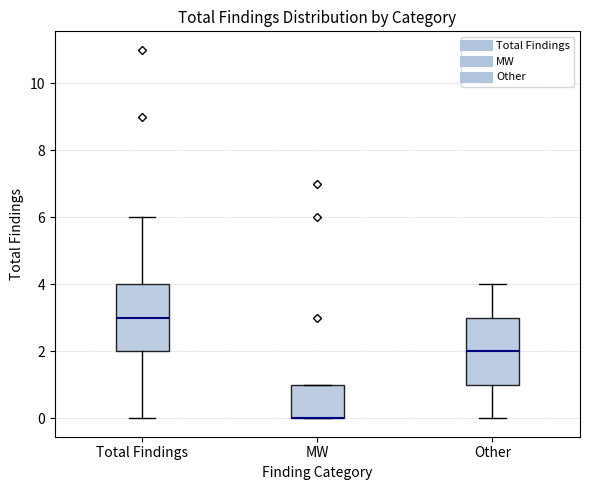

Where does the upper whisker of the box for Total Findings end on the y-axis? The values are not printed on the chart, so give them approximately, as read against the axis.

6